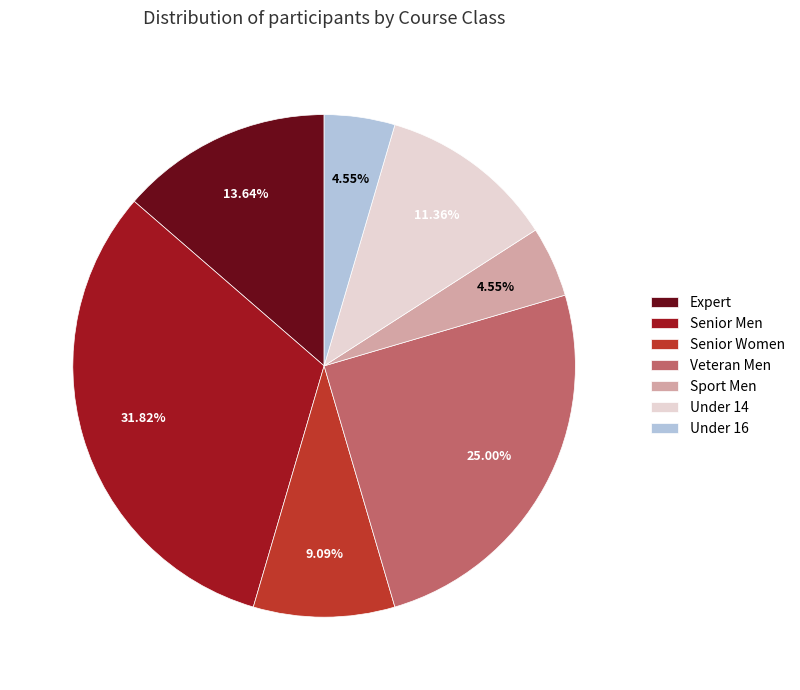

True or false: Veteran Men accounts for 25% of the total.

True